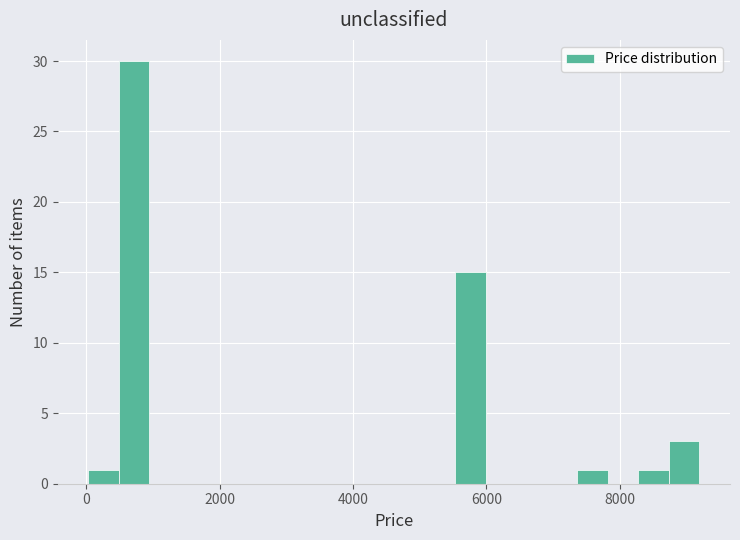

Around what value on the x-axis is the tallest bar? Give the approximate position of its centre, as read against the axis.

800